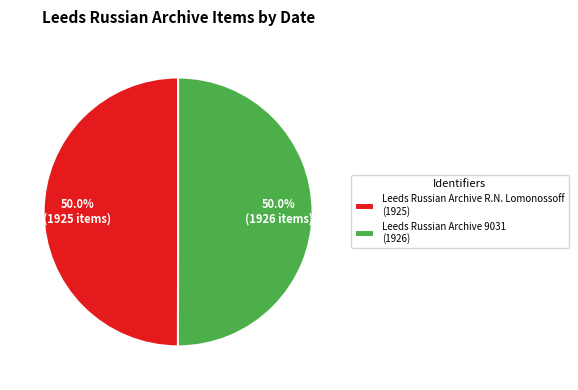

What is the ratio of the value at Leeds Russian Archive 9031 (1926) to the value at Leeds Russian Archive R.N. Lomonossoff (1925)?

1.0